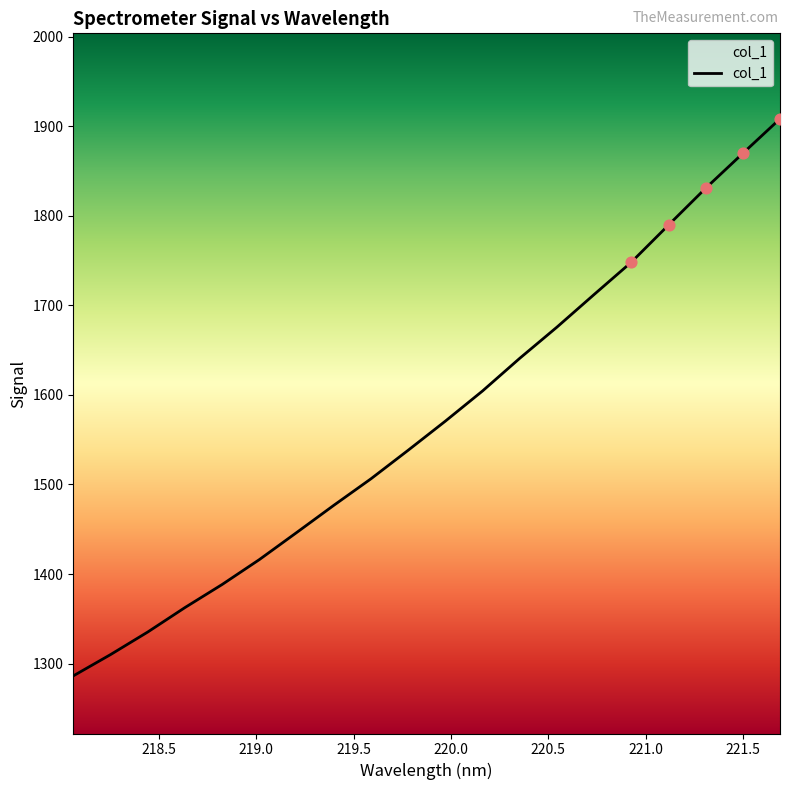

What is the smallest value displayed?

1286.3